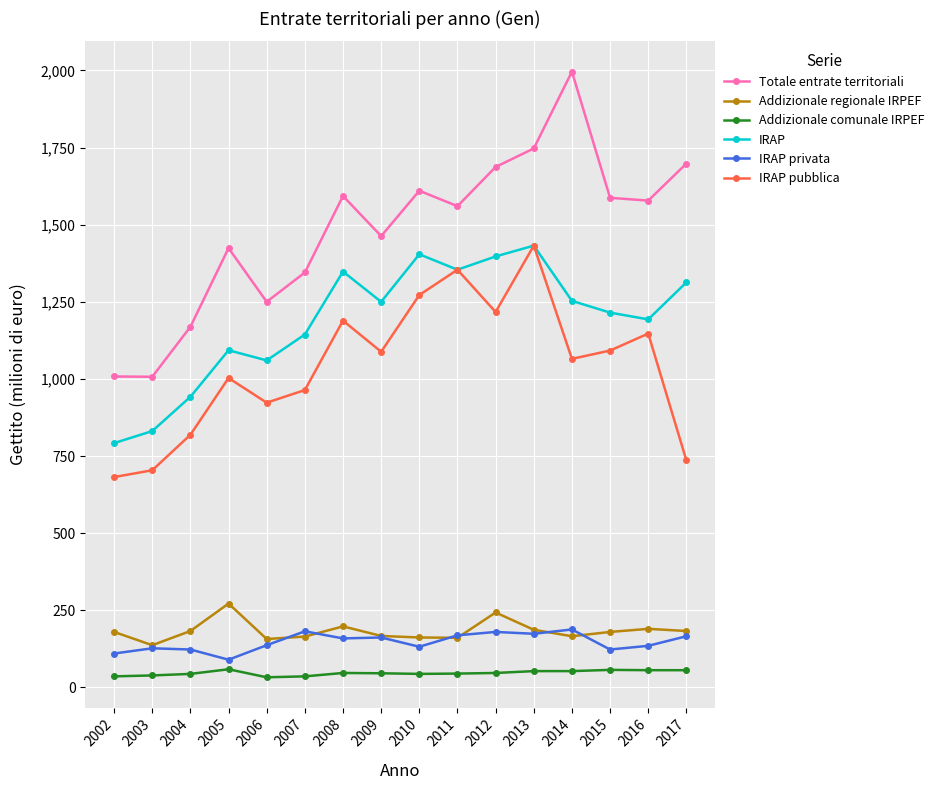

What is the value of the IRAP pubblica point at the 8th from the left?

1088